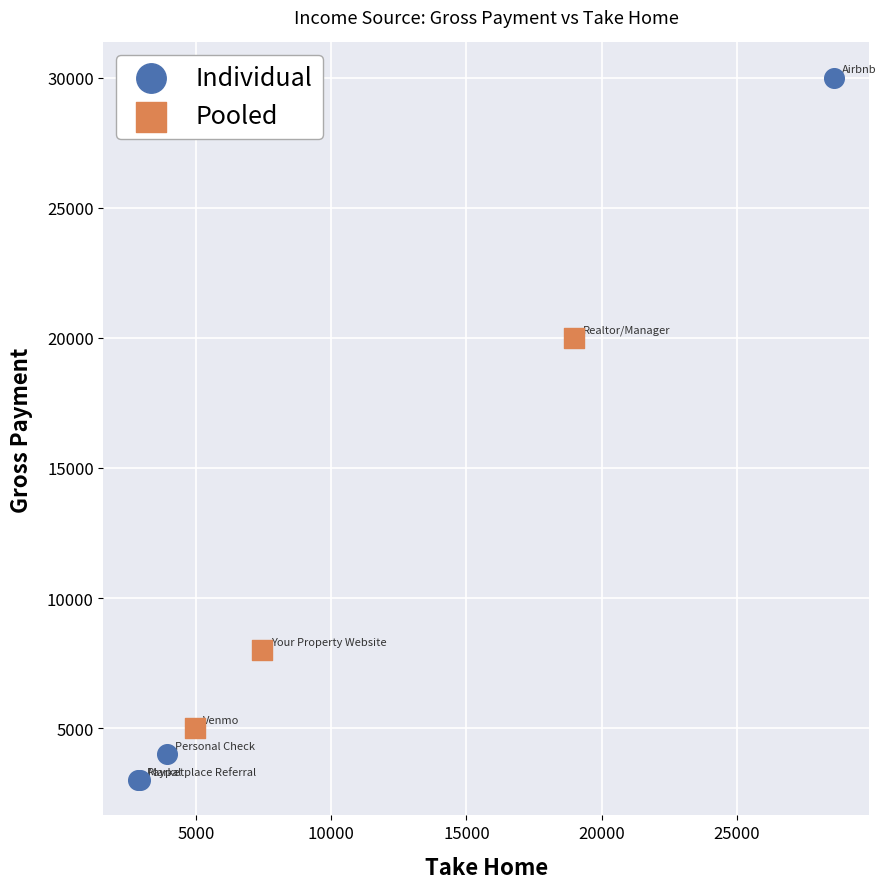

Which series contains the highest Y value?

Individual